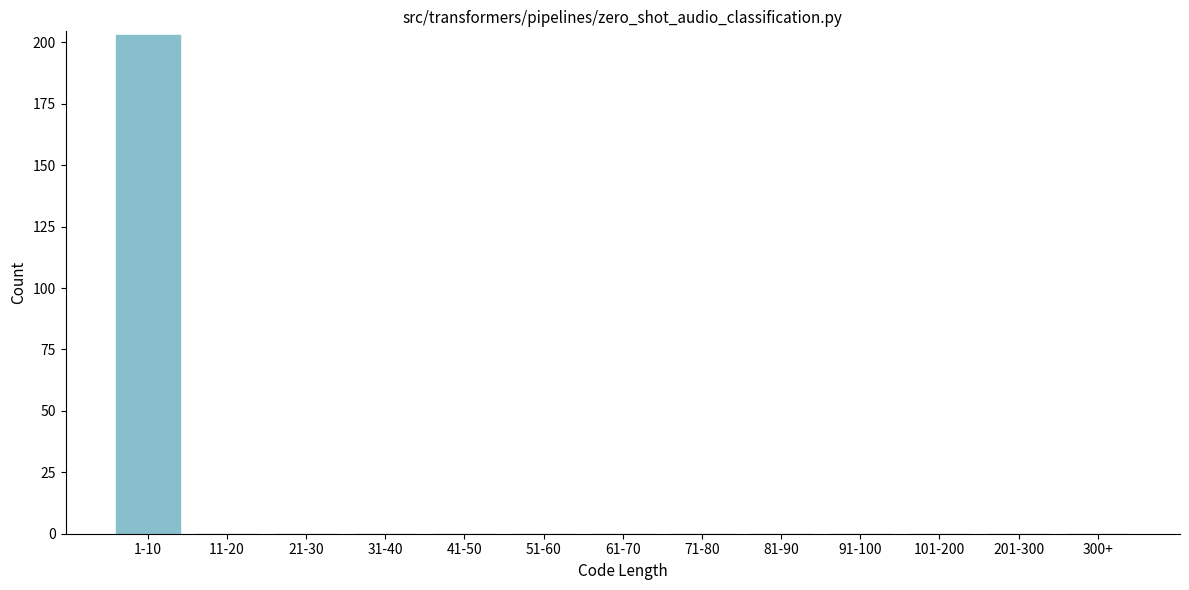

Reading left to right, what are all the values shown in this chart?

1-10=203	11-20=0	21-30=0	31-40=0	41-50=0	51-60=0	61-70=0	71-80=0	81-90=0	91-100=0	101-200=0	201-300=0	300+=0